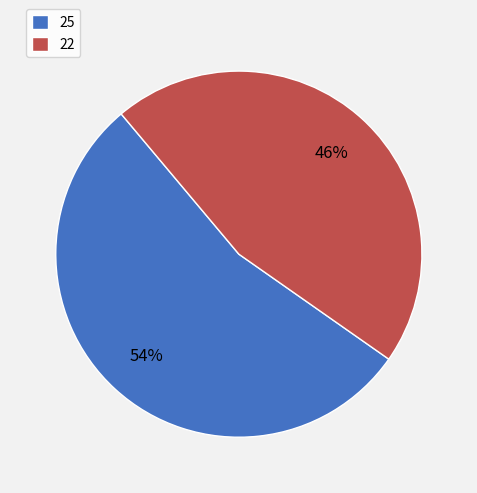

Which slice represents more than half of the pie?

25